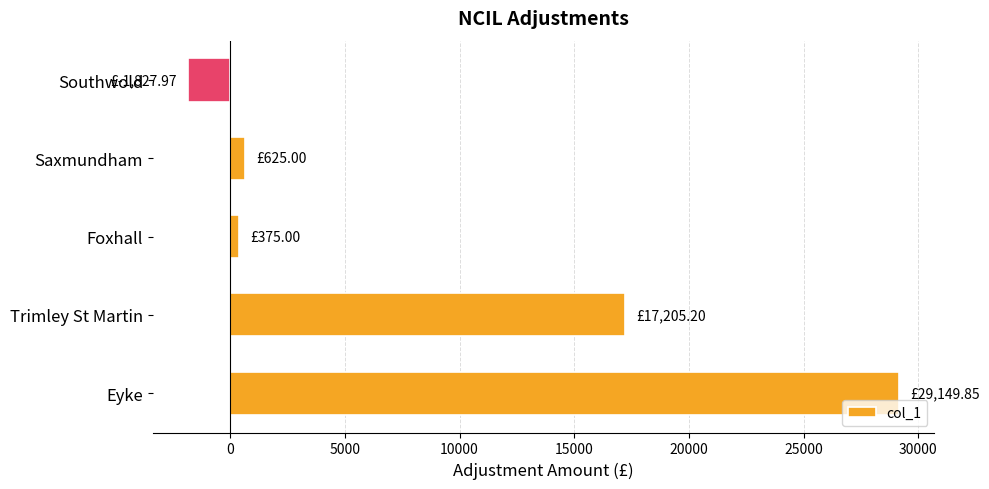

Where is the data nearest to the value 13660?

Trimley St Martin